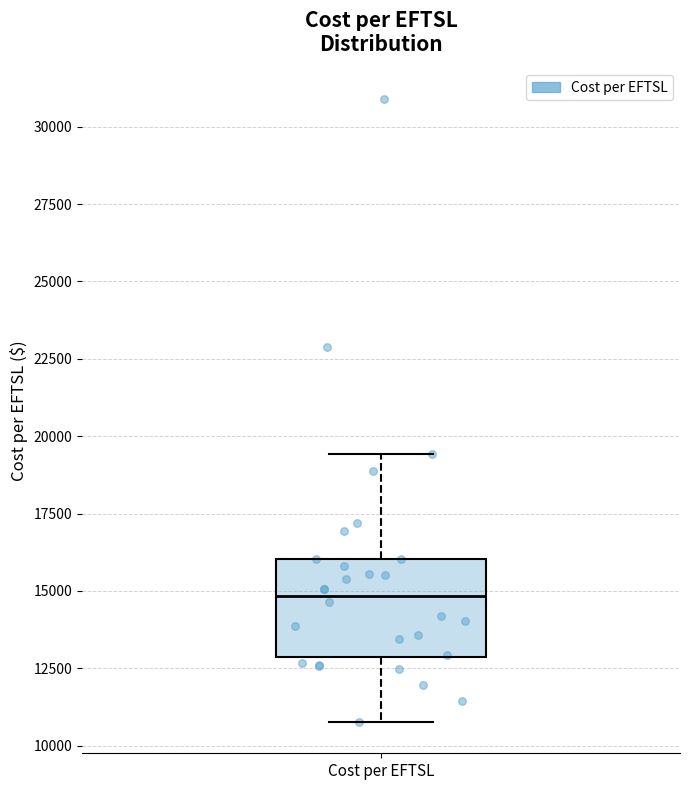

Where does the lower whisker of the box for Cost per EFTSL end on the y-axis? The values are not printed on the chart, so give them approximately, as read against the axis.

11000